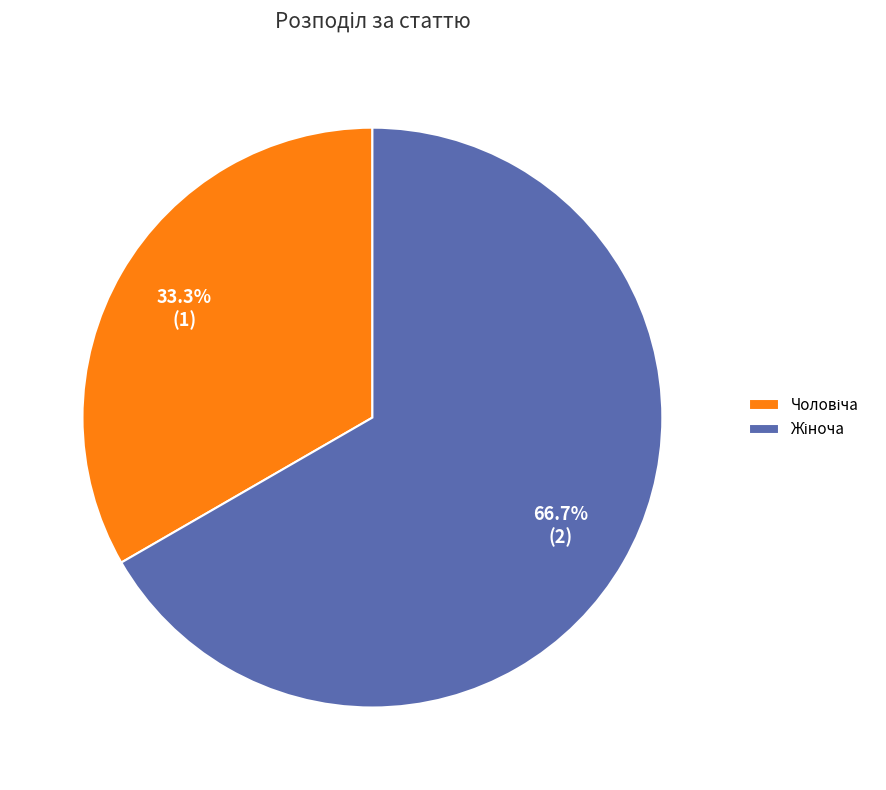

Count the number of slices in the pie.

2